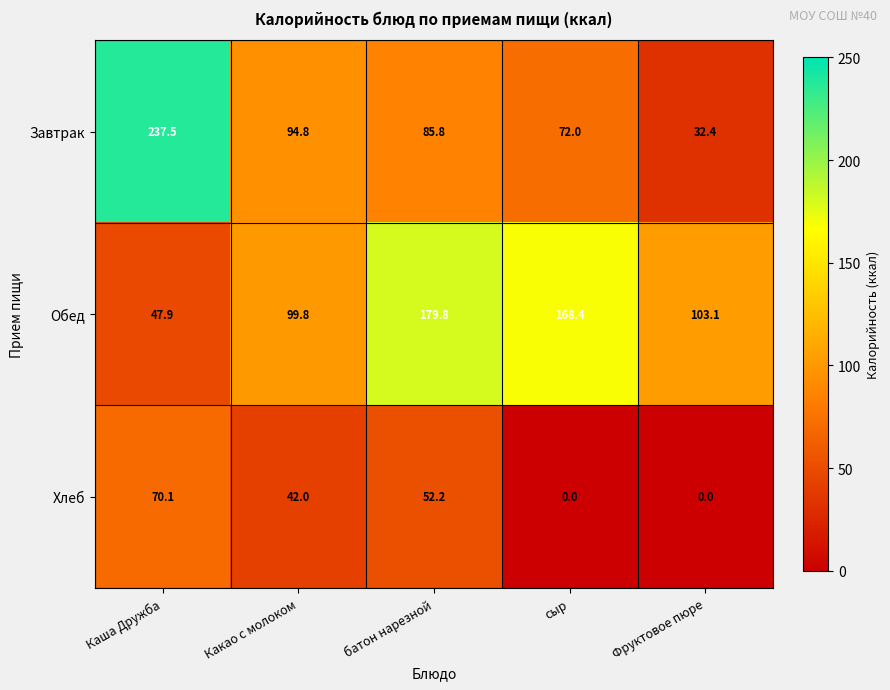

Is it true that Завтрак equals 32.4 at Фруктовое пюре?

True